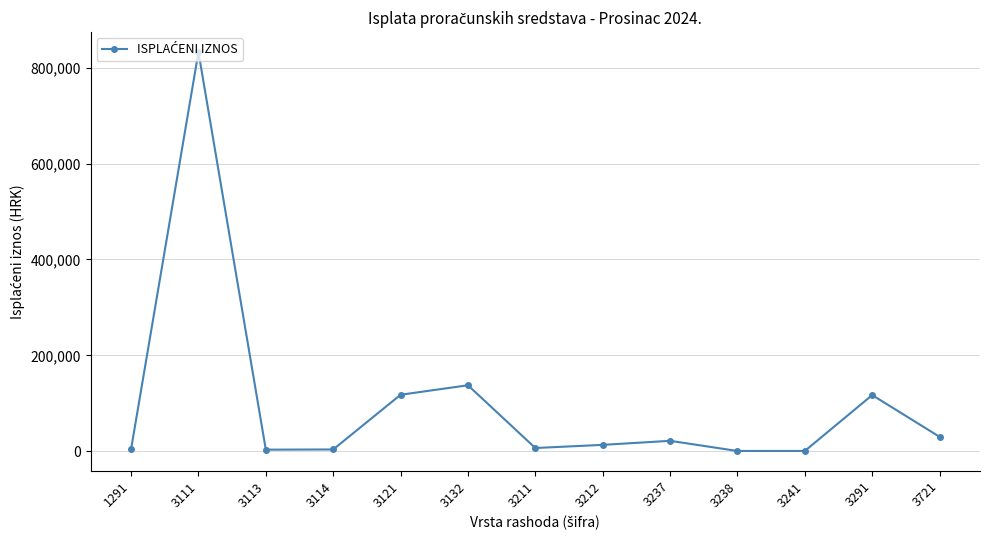

What is the change in value from 3132 to 3291?

-20487.0